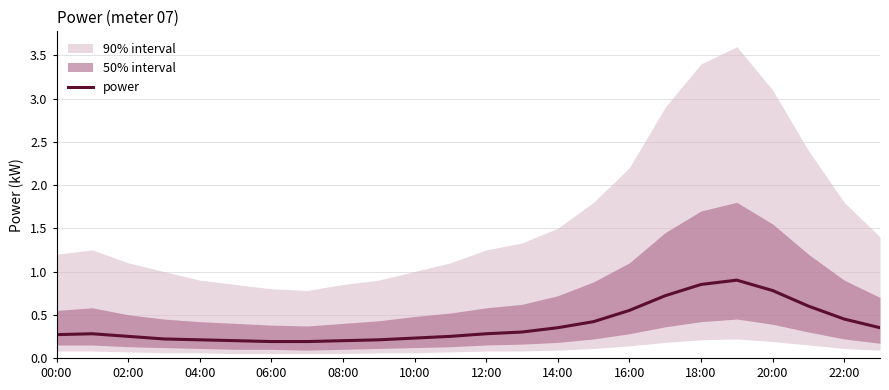

True or false: the data shows 0.1 at 22:00.

False